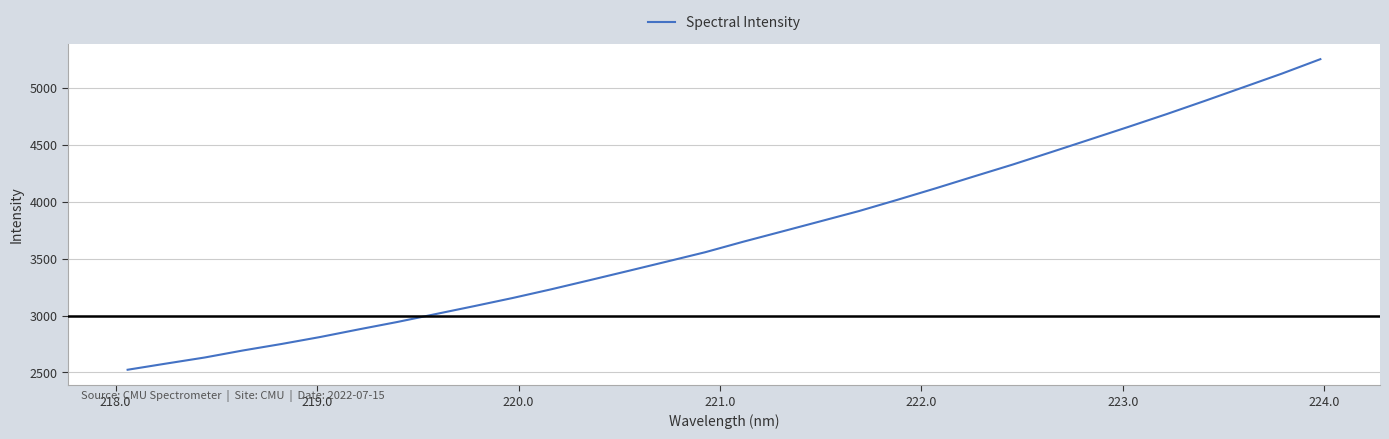

What is the difference between the maximum and minimum values?

2726.9